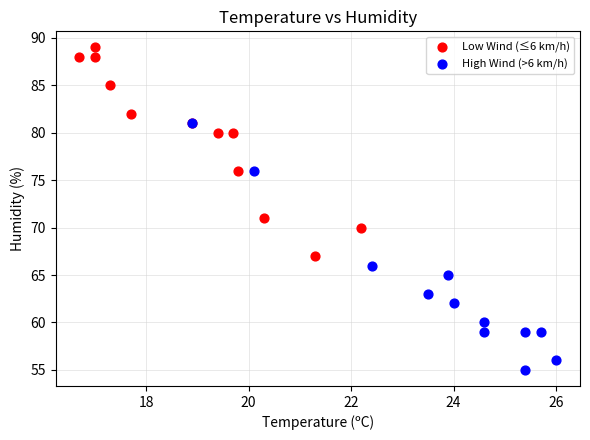

Which series has the largest Y range (max minus min)?

High Wind (>6 km/h)